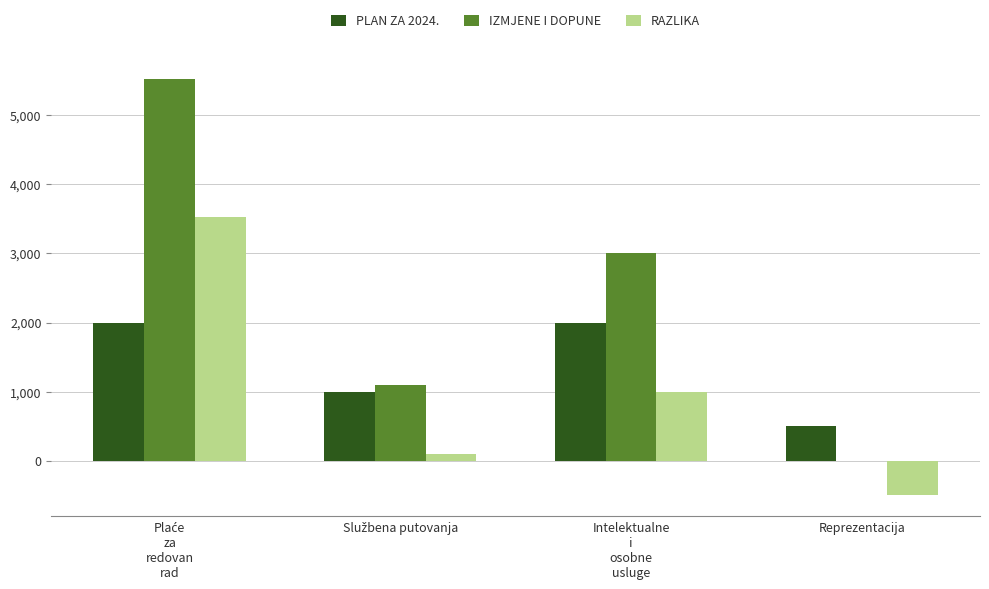

Is it true that RAZLIKA equals -500 at Reprezentacija?

True